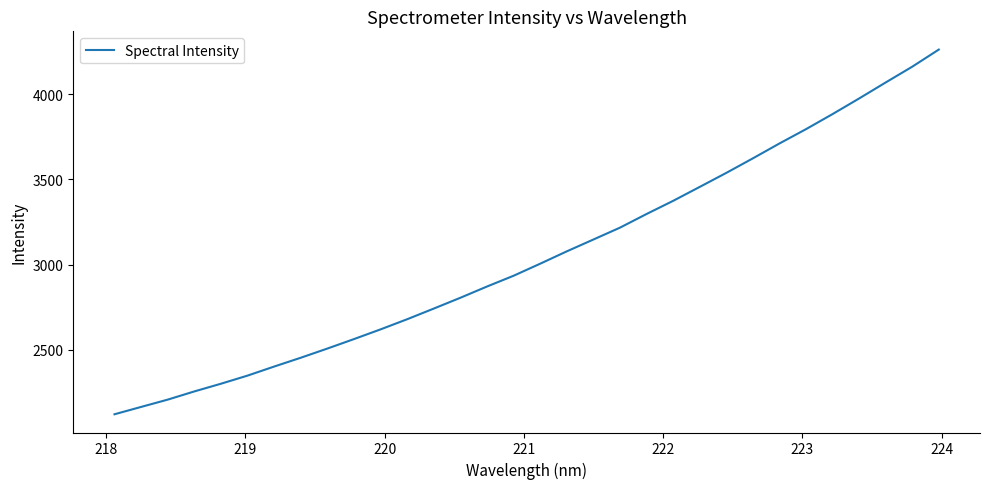

Does the chart have visible grid lines?

No